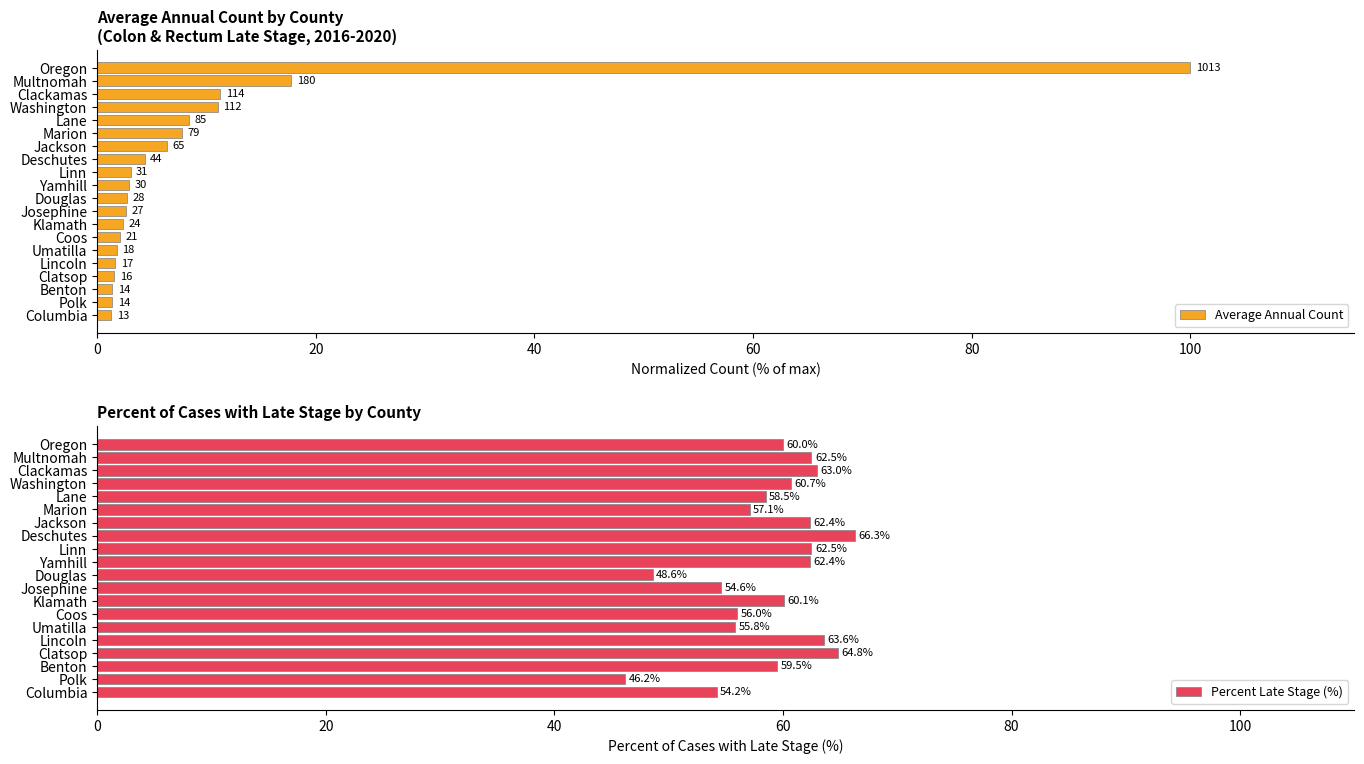

Is it true that Percent Late Stage (%) equals 59.5 at Benton?

True